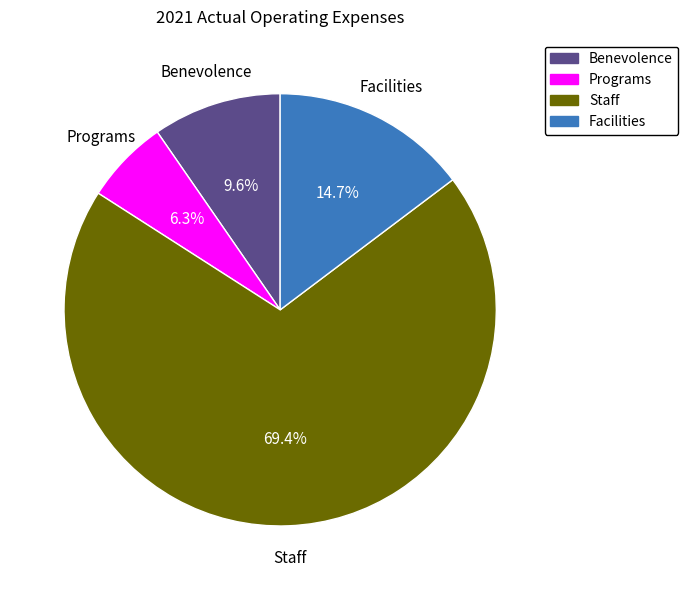

How many slices are in this pie chart?

4